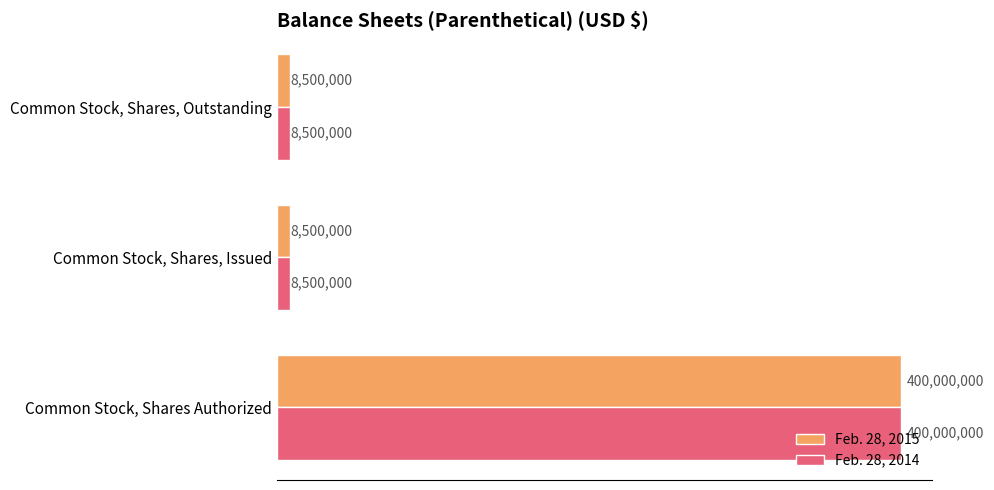

What are all the series names shown in the legend?

Feb. 28, 2015, Feb. 28, 2014